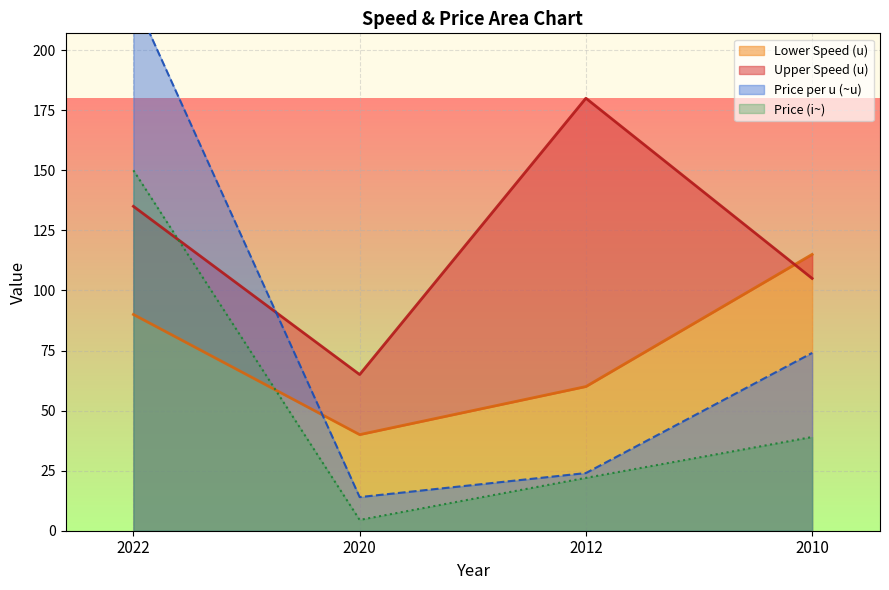

At which category does Lower Speed (u) reach its first local valley?

2020